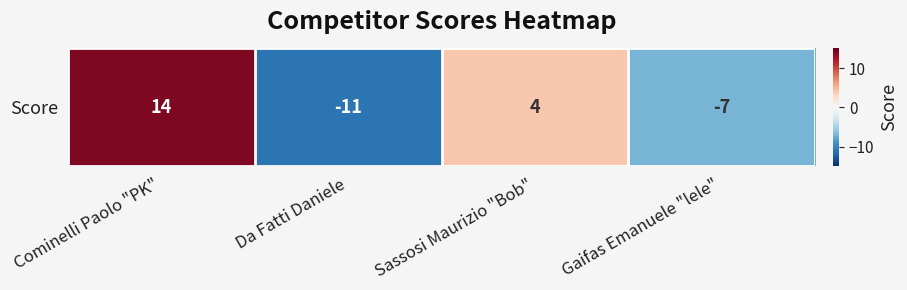

List the labels in order of value, largest first.

Cominelli Paolo "PK", Sassosi Maurizio "Bob", Gaifas Emanuele "lele", Da Fatti Daniele